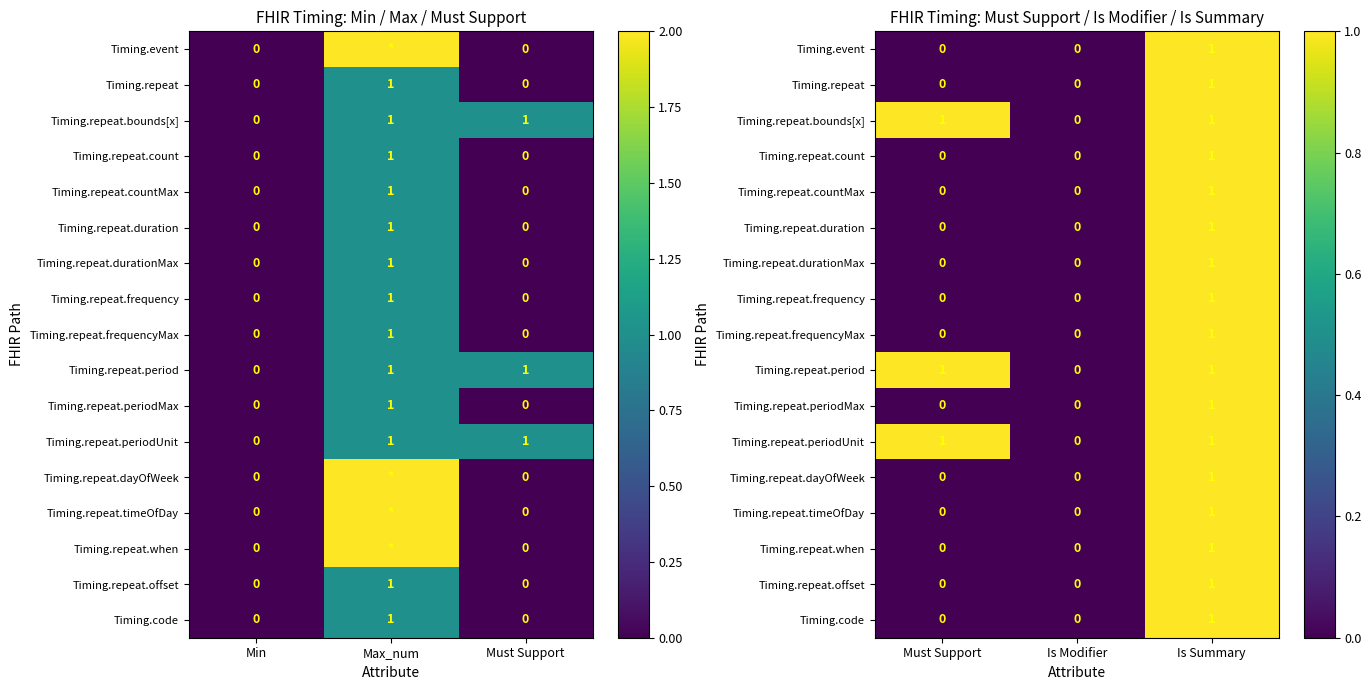

Where is Timing.repeat.when nearest to the value 0?

Must Support